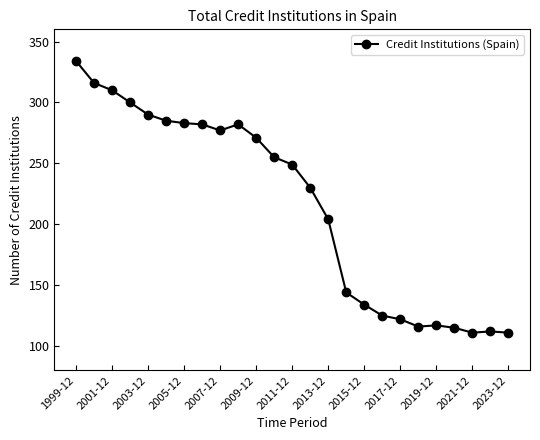

What is the value of the 7th point from the left?

283